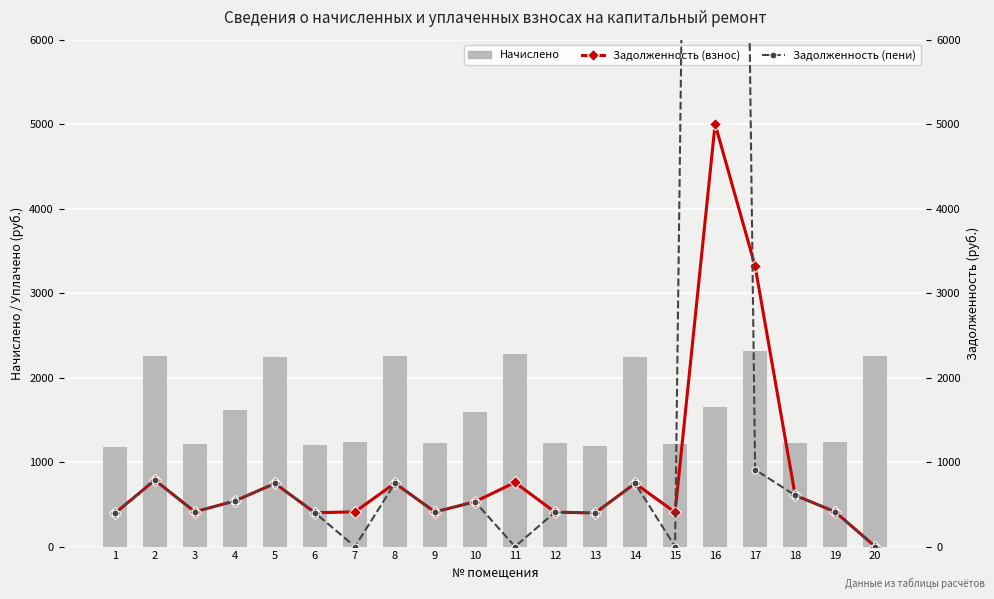

Reading right to left, extract all data points from this chart.

Начислено: 20=2261.7	19=1233.3	18=1222.1	17=2313.8	16=1646.9	15=1218.4	14=2243.0	13=1192.3	12=1222.1	11=2276.6	10=1594.7	9=1229.6	8=2250.5	7=1233.3	6=1199.8	5=2239.3	4=1613.4	3=1211.0	2=2250.5	1=1177.4
Задолженность (взнос): 20=0.0	19=411.2	18=607.4	17=3317.3	16=5000.0	15=406.1	14=747.7	13=397.4	12=407.4	11=758.9	10=531.6	9=409.9	8=750.2	7=411.1	6=400.6	5=747.6	4=540.1	3=411.7	2=786.8	1=392.5
Задолженность (пени): 20=0.0	19=411.2	18=607.4	17=910.6	16=38259.4	15=0.0	14=747.7	13=397.4	12=407.4	11=0.0	10=531.6	9=409.9	8=750.2	7=0.0	6=400.6	5=747.6	4=540.2	3=411.7	2=786.8	1=392.5